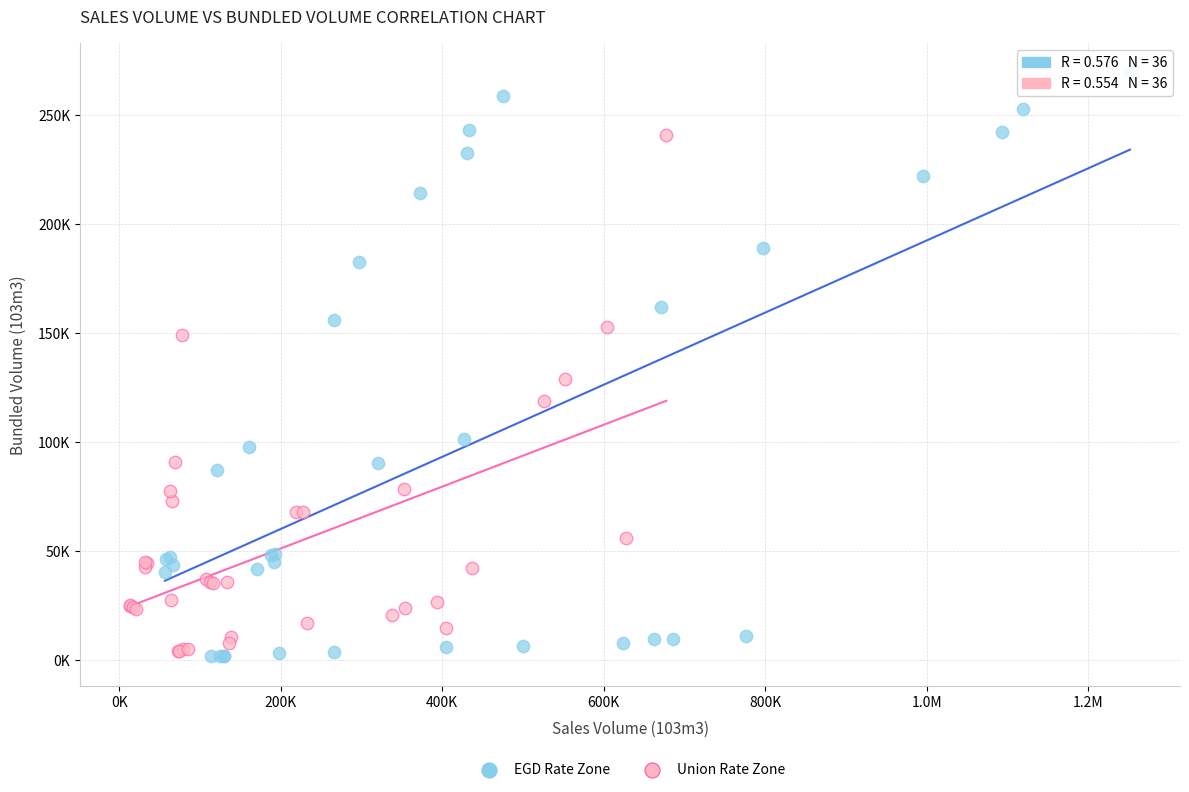

Which series has the widest spread of Y values?

EGD Rate Zone